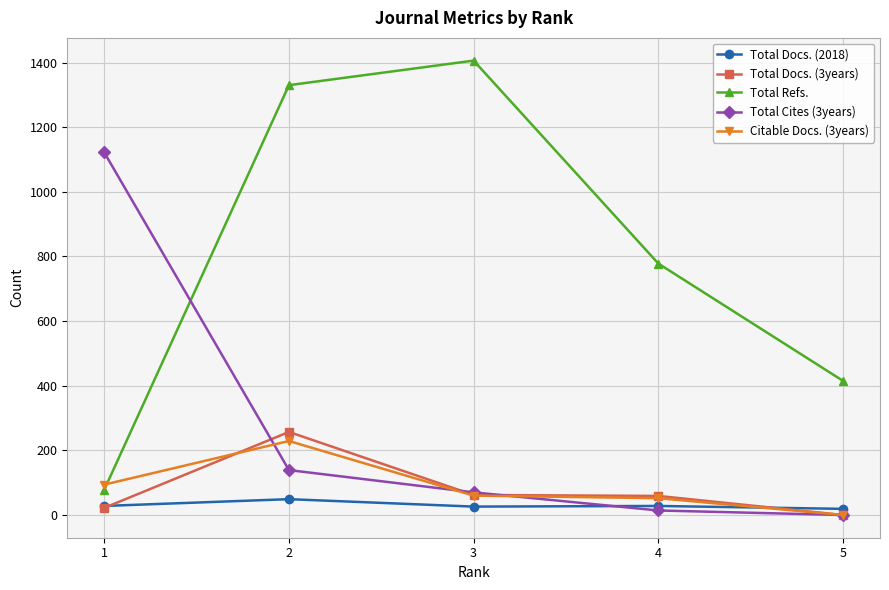

What value does the Total Docs. (2018) series have at 4, to the nearest 5?

30